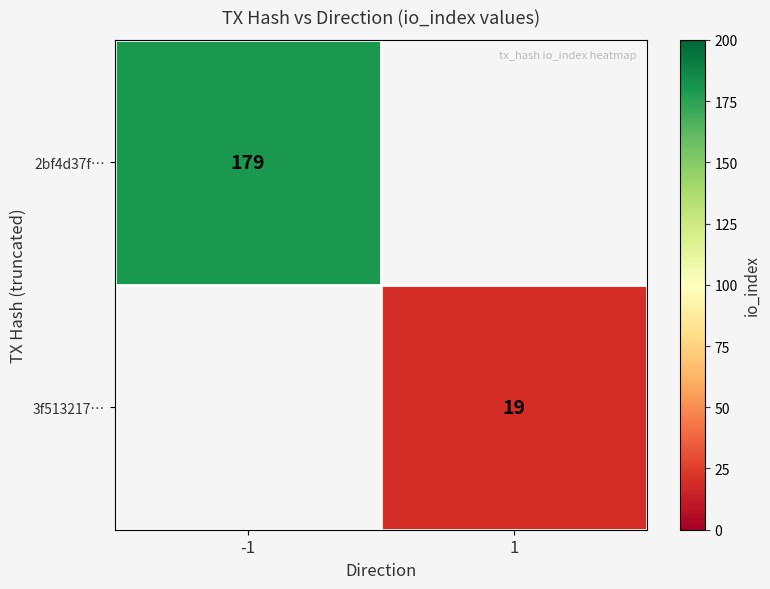

True or false: 2bf4d37f… has a value of 179 at -1.

True